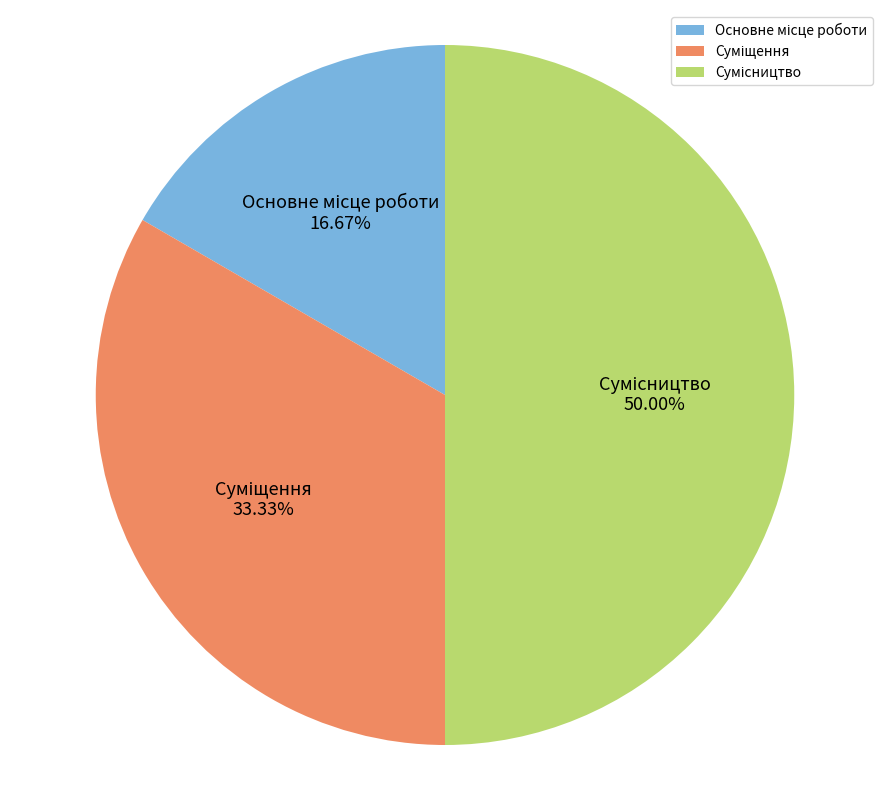

What percentage is the Сумісництво slice, to the nearest percent?

50%